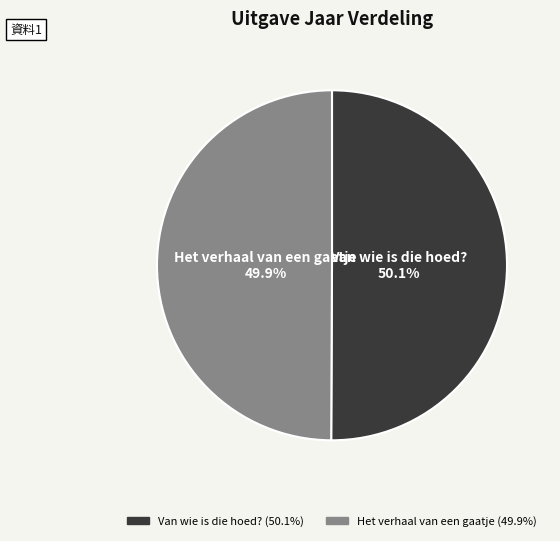

How many slices are in this pie chart?

2